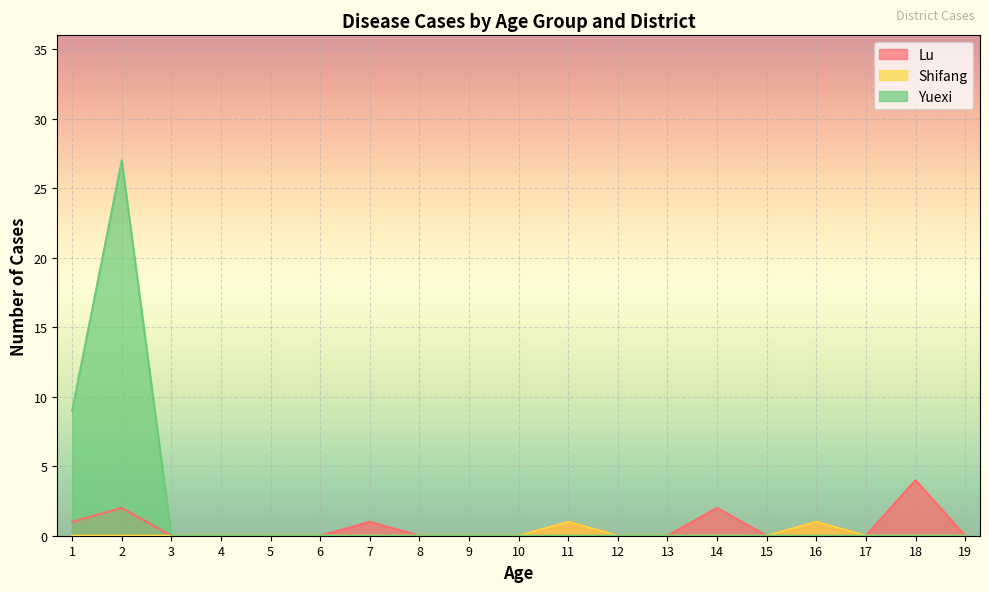

True or false: Lu and Yuexi cross at least once.

False